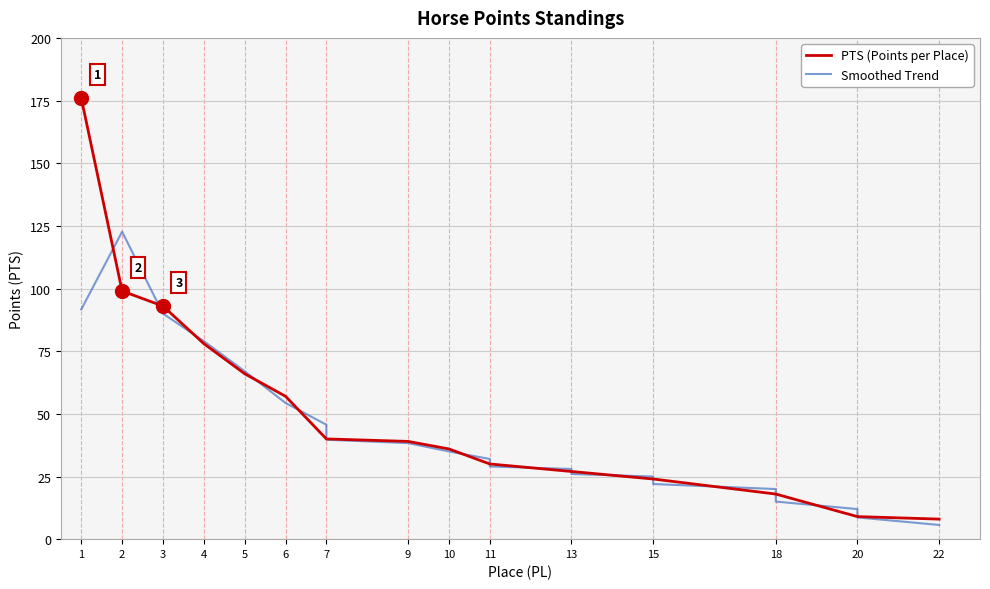

At which label is Smoothed Trend closest to 64?

5